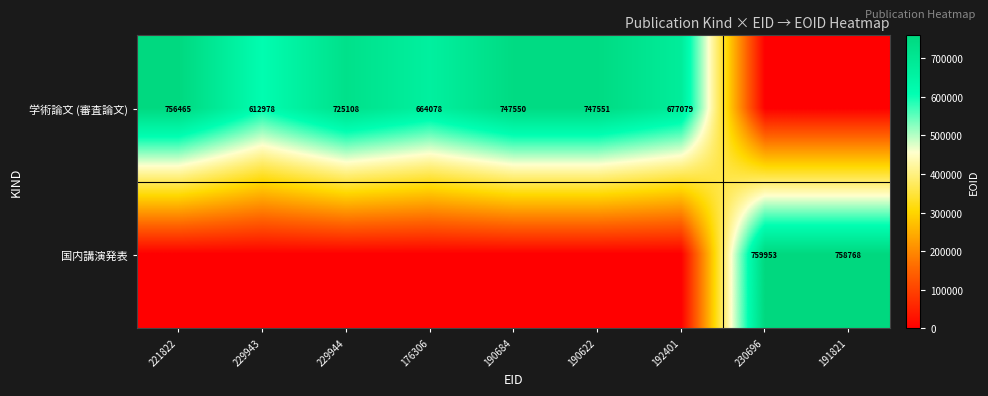

Is it true that 国内講演発表 equals 1257065 at 230696?

False